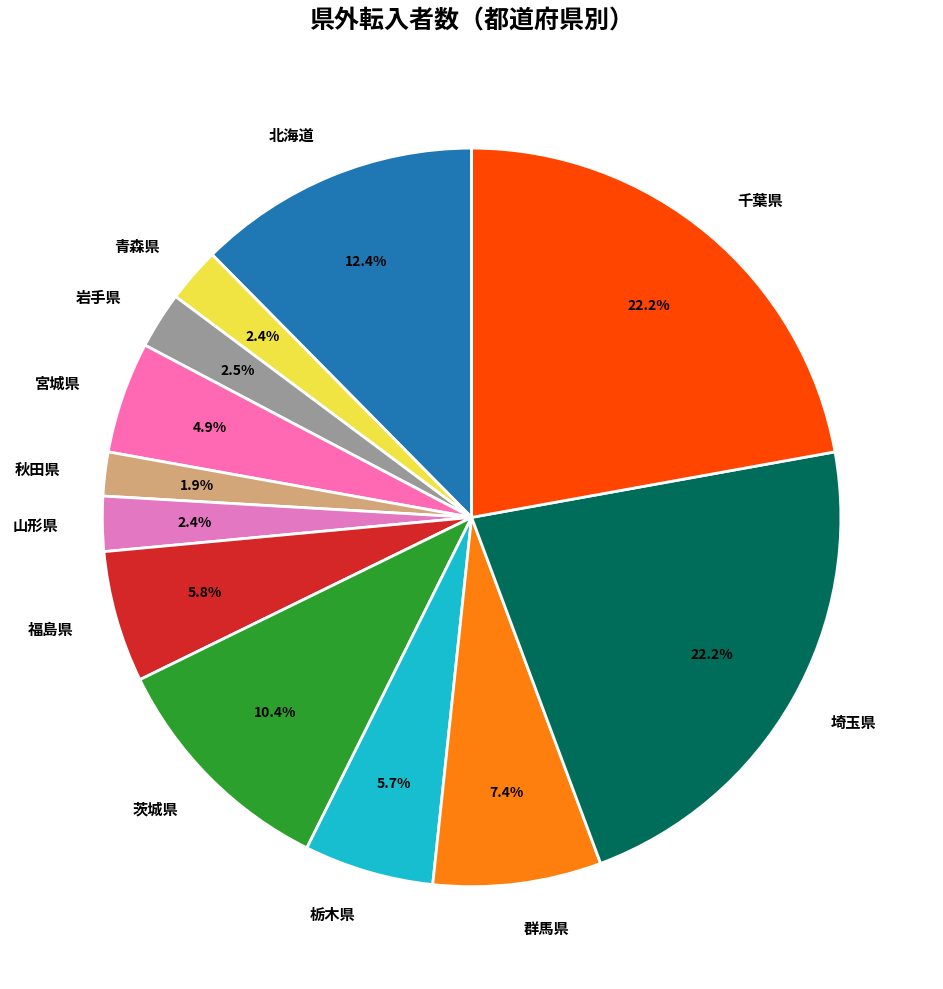

Is 宮城県 the majority of the pie?

No